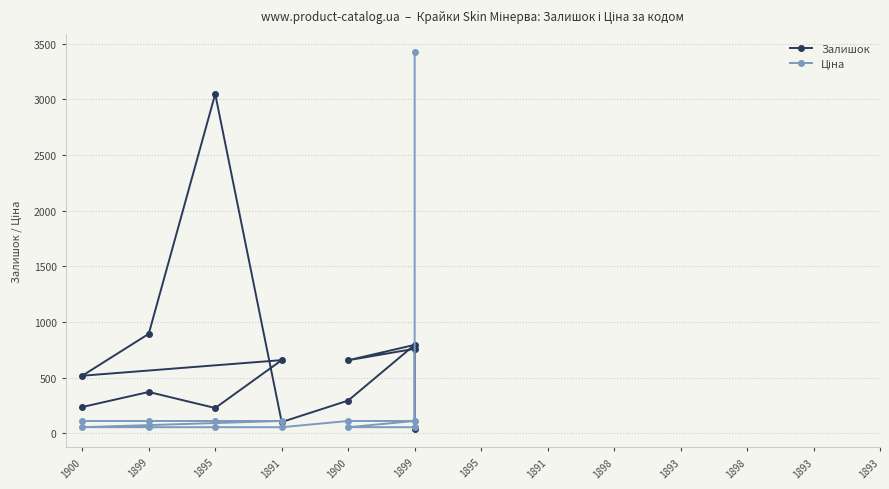

At how many categories does at least one series exceed 2781?

2